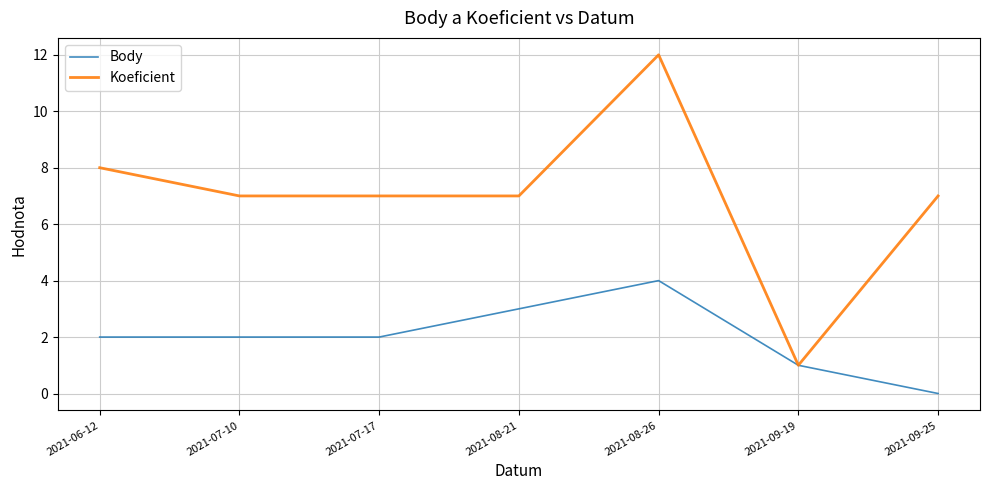

Reading right to left, list all the values displayed in this chart.

Body: 2021-09-25=0	2021-09-19=1	2021-08-26=4	2021-08-21=3	2021-07-17=2	2021-07-10=2	2021-06-12=2
Koeficient: 2021-09-25=7	2021-09-19=1	2021-08-26=12	2021-08-21=7	2021-07-17=7	2021-07-10=7	2021-06-12=8